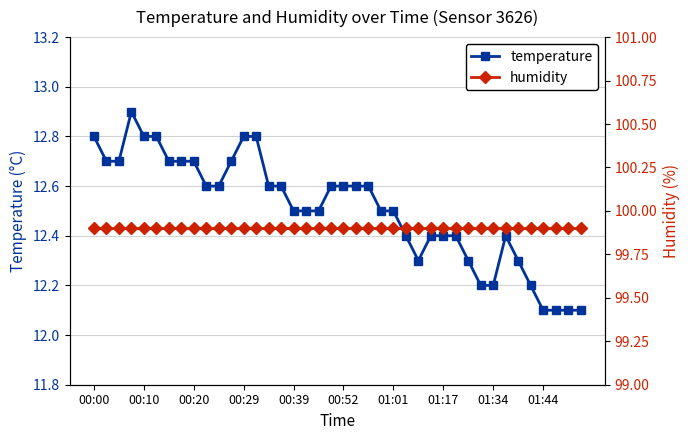

At how many categories does at least one series exceed 80?

40